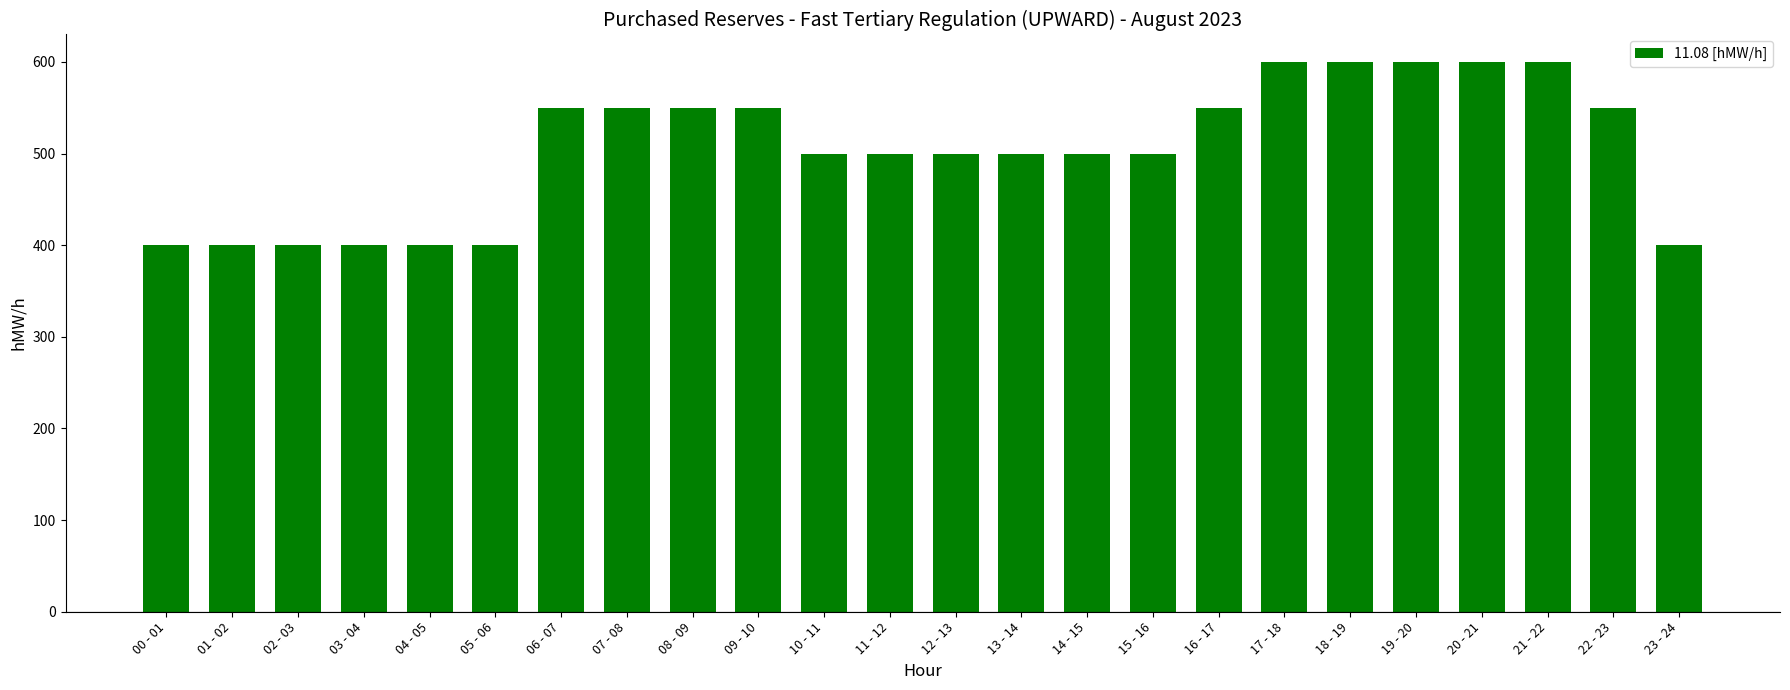

What is the minimum value shown in the chart?

400